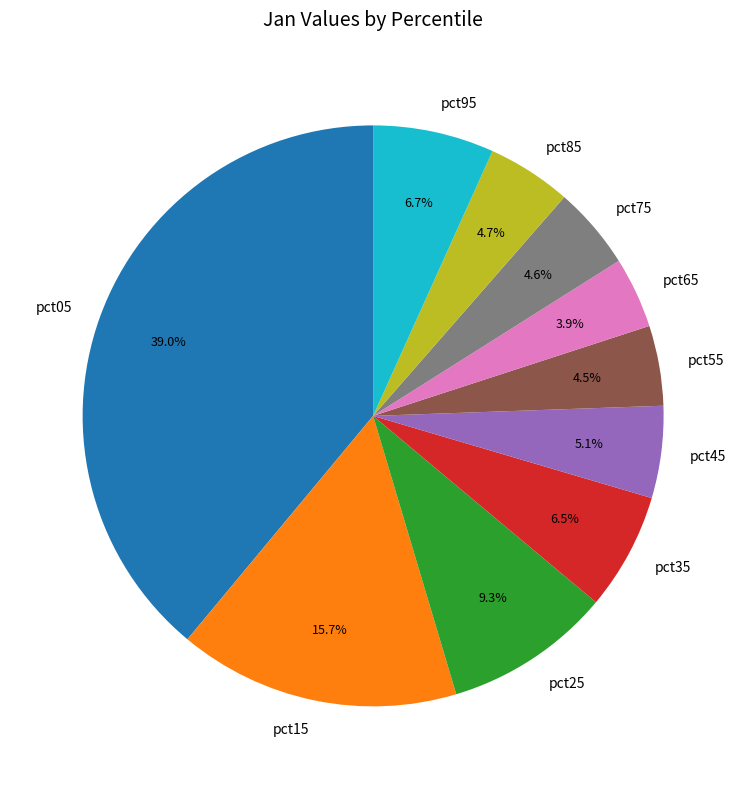

Which category has the biggest portion of the pie?

pct05